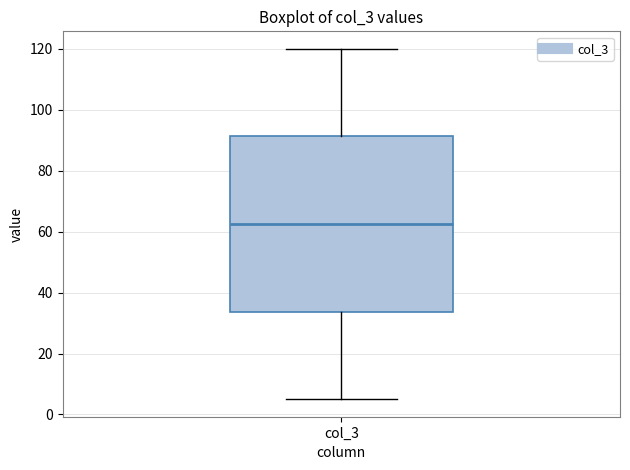

Transcribe this box plot: give where the median line is, the range the box spans, and where the two whiskers end, as read against the y-axis. The values are not printed on the chart, so give them approximately, as read against the axis.

median 62, box 34 to 92, whiskers 6 to 120